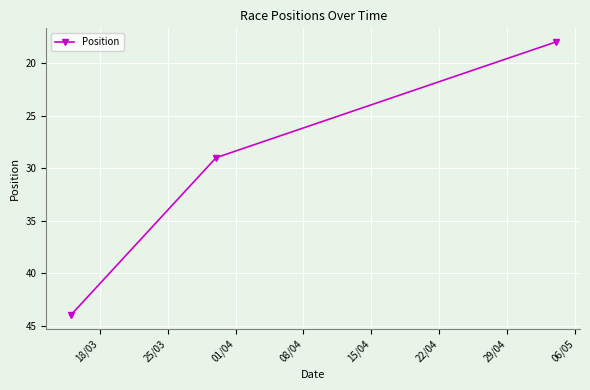

What is the value of the 2nd point from the left?

29